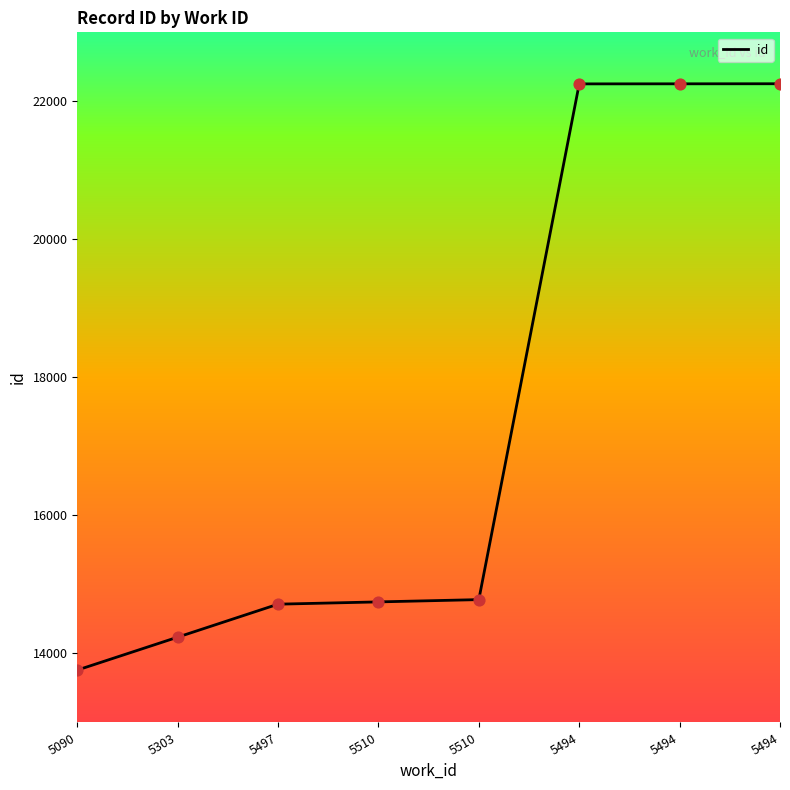

Approximately how many times larger is the value at 5494 compared to 5494?

1.0